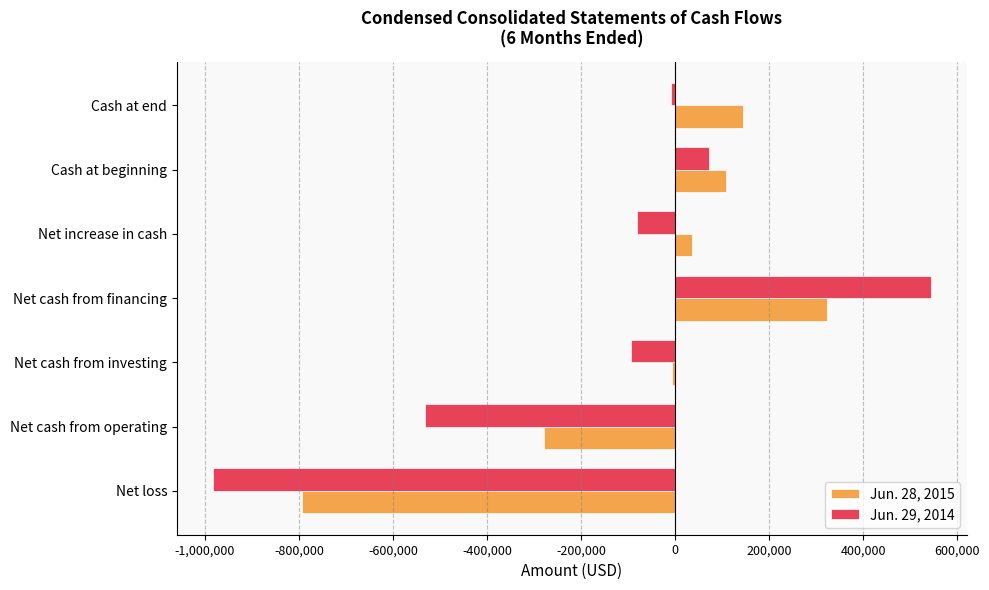

At which label does Jun. 28, 2015 reach its minimum?

Net loss